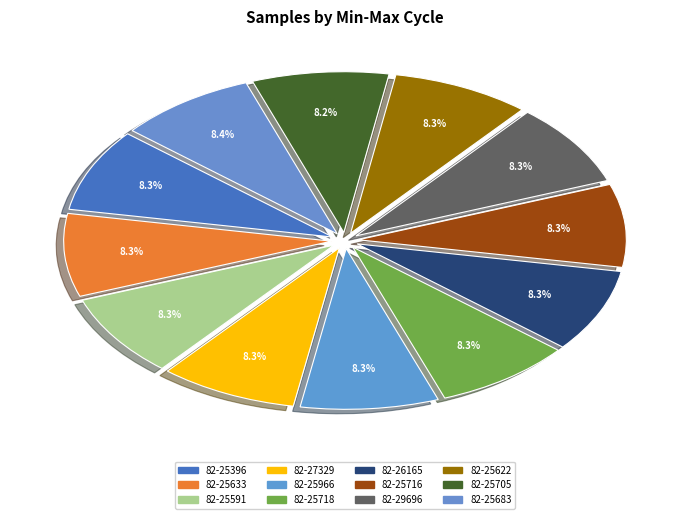

To the nearest percent, what is the average slice percentage?

8%